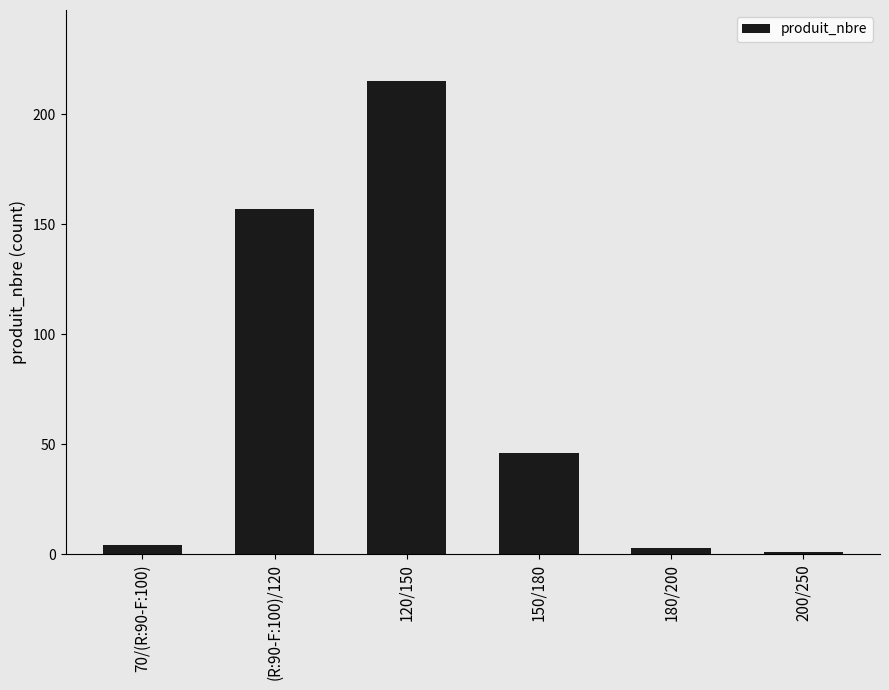

Does the chart contain stacked bars?

No